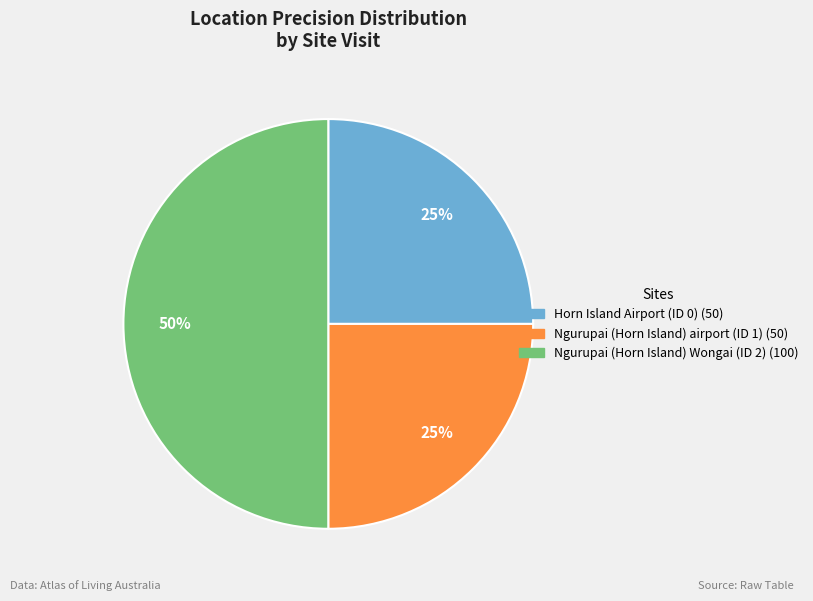

Which slice is the largest?

Ngurupai (Horn Island) Wongai (ID 2)